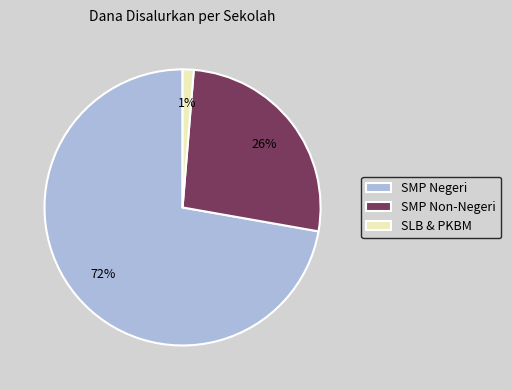

Is the sum of SMP Negeri and SLB & PKBM greater than half?

Yes